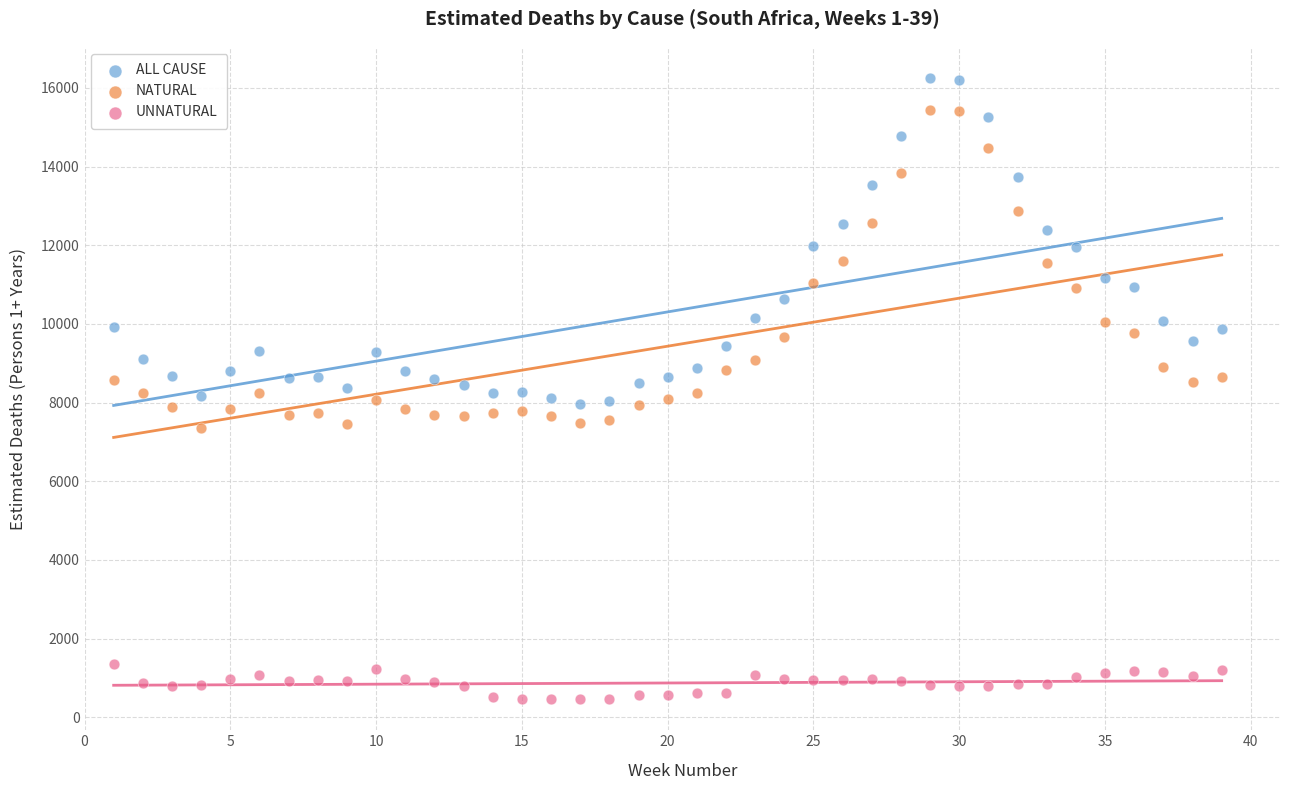

Which series reaches the minimum Y coordinate?

UNNATURAL